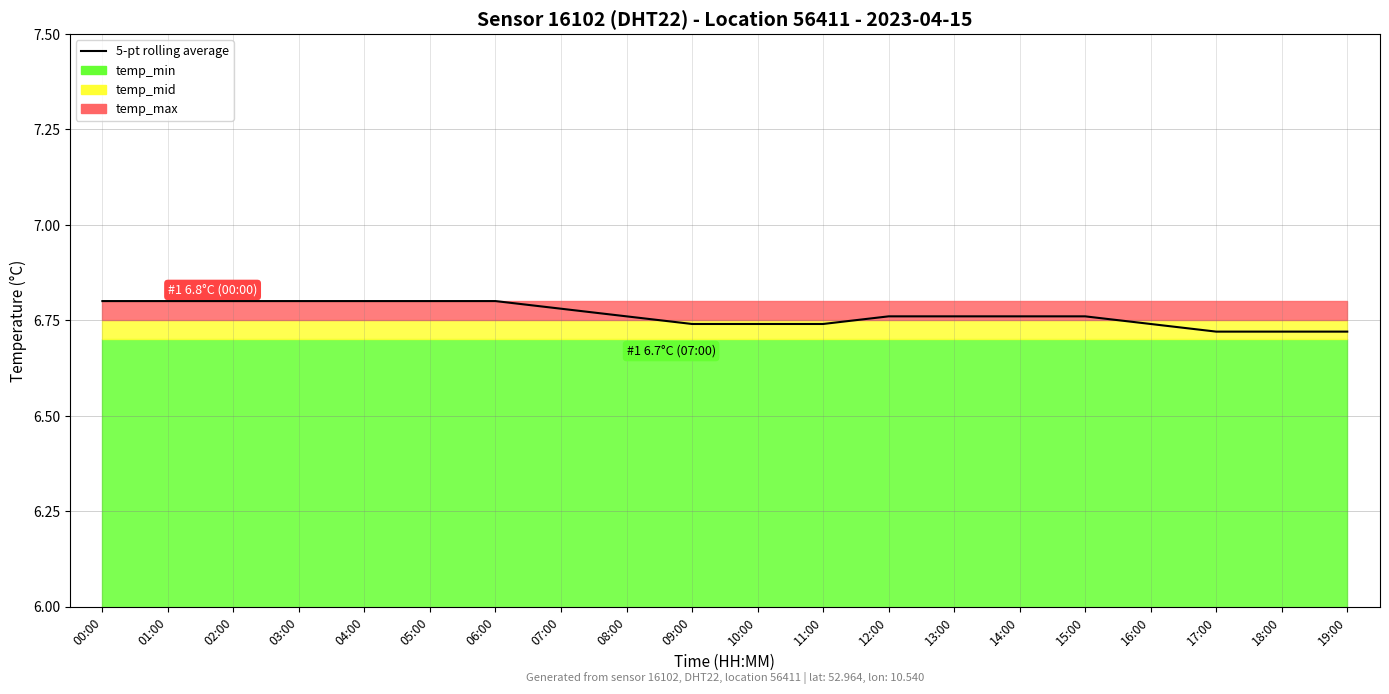

List the labels in order of value, largest first.

00:00, 01:00, 02:00, 03:00, 04:00, 05:00, 06:00, 07:00, 13:00, 08:00, 12:00, 14:00, 15:00, 09:00, 11:00, 16:00, 10:00, 17:00, 18:00, 19:00